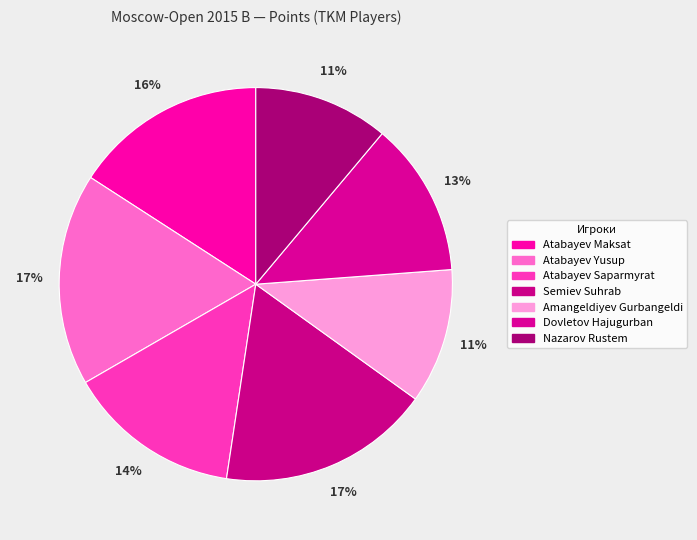

How many slices are in this pie chart?

7